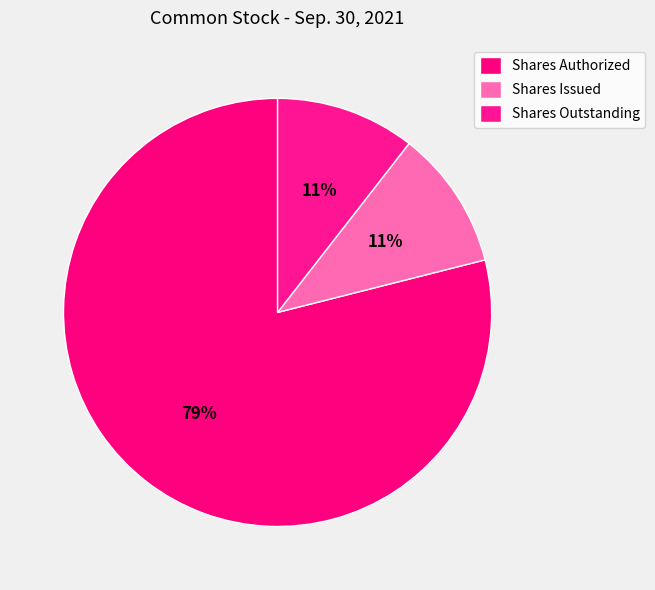

What percentage is the Shares Issued slice, to the nearest percent?

11%